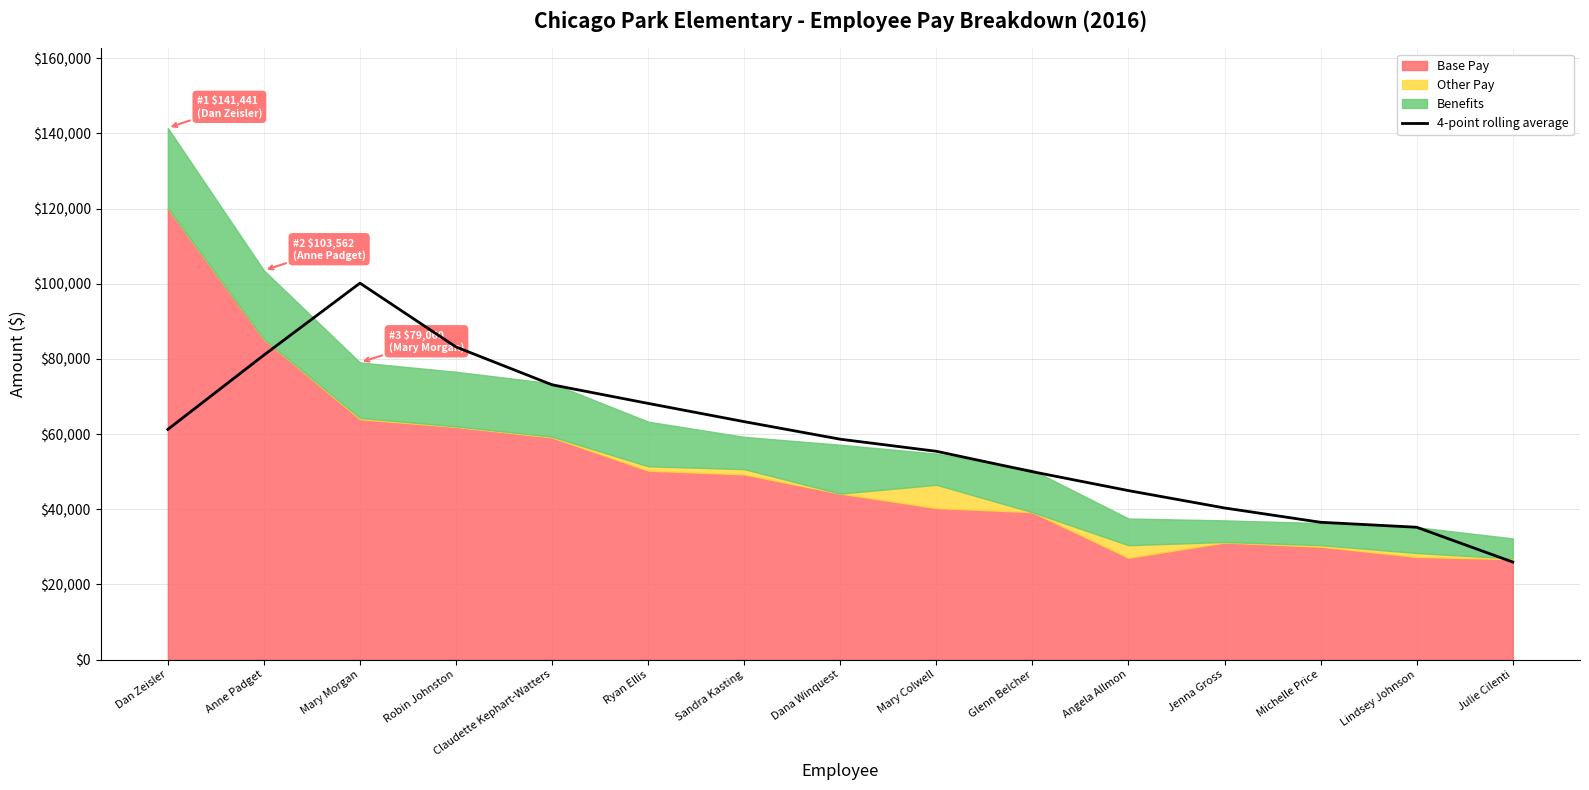

The value of 4-point rolling average at Claudette Kephart-Watters is 73111.8. True or false?

True